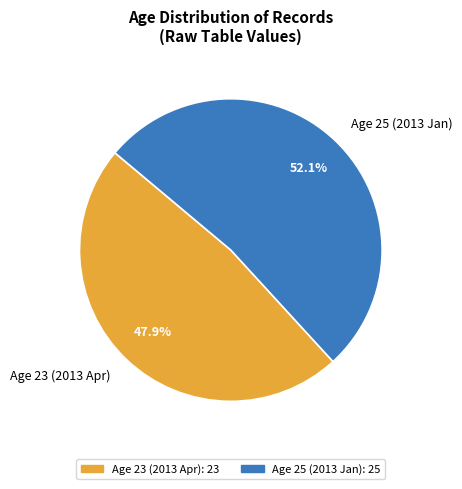

How many slices are in this pie chart?

2